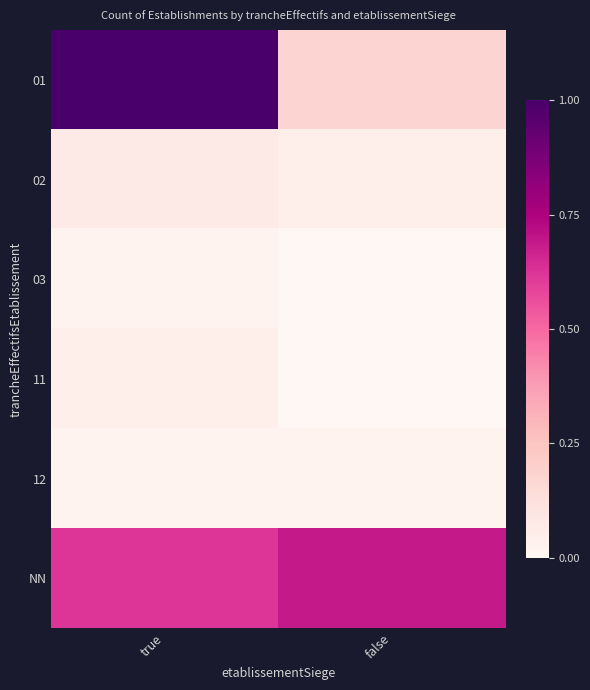

At which category is the sum across all series the highest?

true